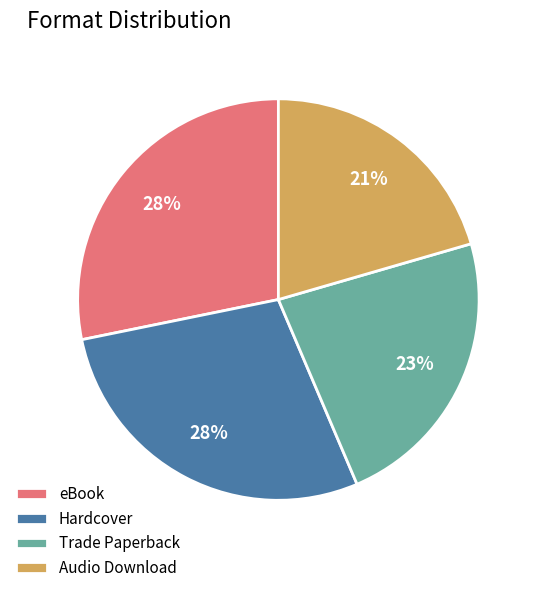

True or false: Hardcover accounts for 28% of the total.

True